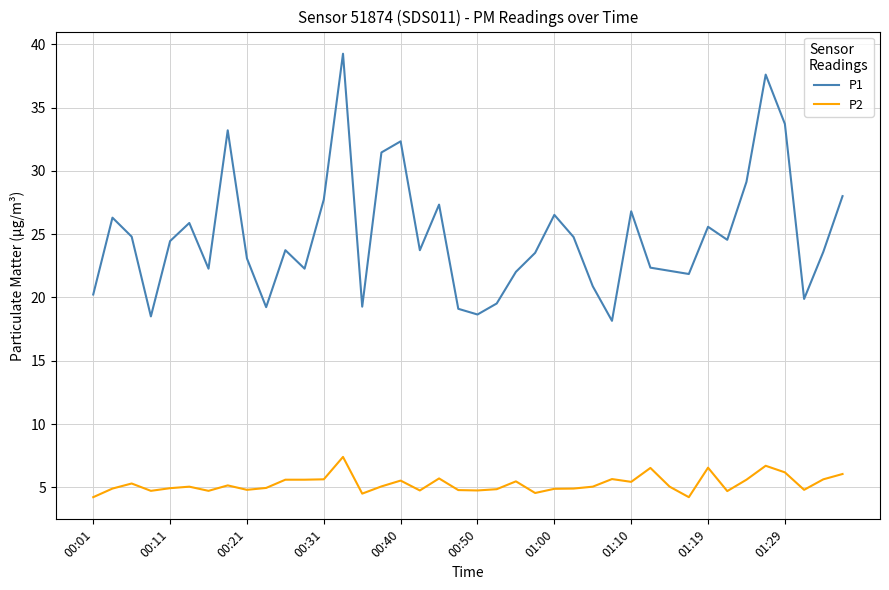

What is the difference between the maximum and minimum values in the P2 series?

3.2